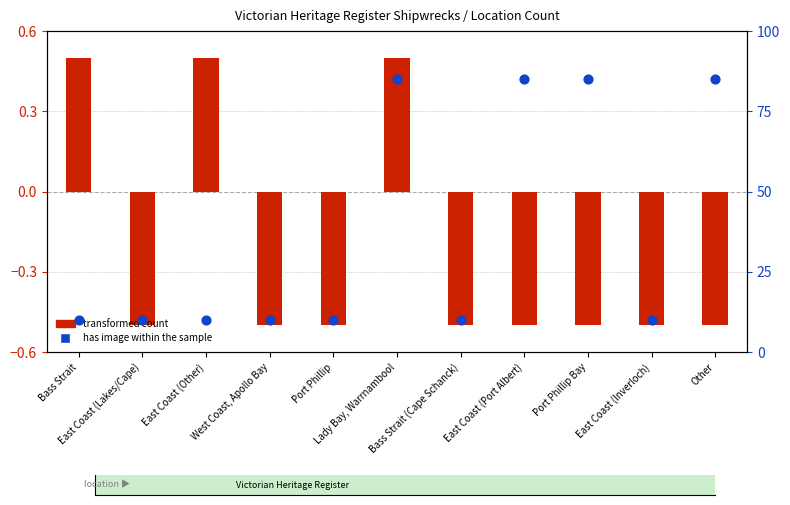

What is the total value across all series at Bass Strait?

10.5